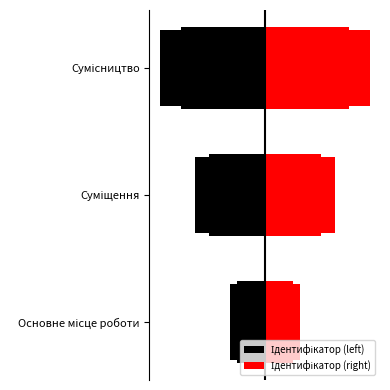

Reading right to left, list all the values displayed in this chart.

Ідентифікатор (left): -4.5	-3.0	-1.5
Ідентифікатор (right): 4.5	3.0	1.5